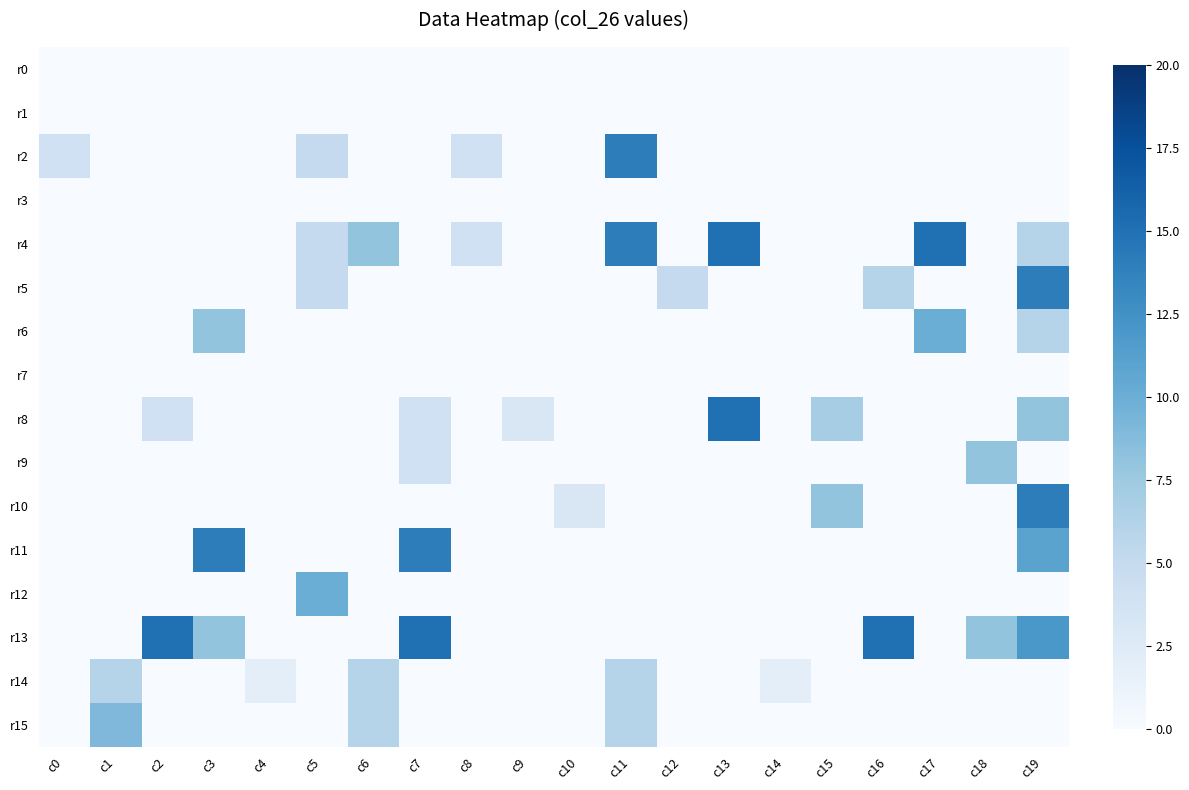

Reading right to left, transcribe all the data shown in this chart.

r0: c19=0	c18=0	c17=0	c16=0	c15=0	c14=0	c13=0	c12=0	c11=0	c10=0	c9=0	c8=0	c7=0	c6=0	c5=0	c4=0	c3=0	c2=0	c1=0	c0=0
r1: c19=0	c18=0	c17=0	c16=0	c15=0	c14=0	c13=0	c12=0	c11=0	c10=0	c9=0	c8=0	c7=0	c6=0	c5=0	c4=0	c3=0	c2=0	c1=0	c0=0
r2: c19=0	c18=0	c17=0	c16=0	c15=0	c14=0	c13=0	c12=0	c11=14	c10=0	c9=0	c8=4	c7=0	c6=0	c5=5	c4=0	c3=0	c2=0	c1=0	c0=4
r3: c19=0	c18=0	c17=0	c16=0	c15=0	c14=0	c13=0	c12=0	c11=0	c10=0	c9=0	c8=0	c7=0	c6=0	c5=0	c4=0	c3=0	c2=0	c1=0	c0=0
r4: c19=6	c18=0	c17=15	c16=0	c15=0	c14=0	c13=15	c12=0	c11=14	c10=0	c9=0	c8=4	c7=0	c6=8	c5=5	c4=0	c3=0	c2=0	c1=0	c0=0
r5: c19=14	c18=0	c17=0	c16=6	c15=0	c14=0	c13=0	c12=5	c11=0	c10=0	c9=0	c8=0	c7=0	c6=0	c5=5	c4=0	c3=0	c2=0	c1=0	c0=0
r6: c19=6	c18=0	c17=10	c16=0	c15=0	c14=0	c13=0	c12=0	c11=0	c10=0	c9=0	c8=0	c7=0	c6=0	c5=0	c4=0	c3=8	c2=0	c1=0	c0=0
r7: c19=0	c18=0	c17=0	c16=0	c15=0	c14=0	c13=0	c12=0	c11=0	c10=0	c9=0	c8=0	c7=0	c6=0	c5=0	c4=0	c3=0	c2=0	c1=0	c0=0
r8: c19=8	c18=0	c17=0	c16=0	c15=7	c14=0	c13=15	c12=0	c11=0	c10=0	c9=3	c8=0	c7=4	c6=0	c5=0	c4=0	c3=0	c2=4	c1=0	c0=0
r9: c19=0	c18=8	c17=0	c16=0	c15=0	c14=0	c13=0	c12=0	c11=0	c10=0	c9=0	c8=0	c7=4	c6=0	c5=0	c4=0	c3=0	c2=0	c1=0	c0=0
r10: c19=14	c18=0	c17=0	c16=0	c15=8	c14=0	c13=0	c12=0	c11=0	c10=3	c9=0	c8=0	c7=0	c6=0	c5=0	c4=0	c3=0	c2=0	c1=0	c0=0
r11: c19=11	c18=0	c17=0	c16=0	c15=0	c14=0	c13=0	c12=0	c11=0	c10=0	c9=0	c8=0	c7=14	c6=0	c5=0	c4=0	c3=14	c2=0	c1=0	c0=0
r12: c19=0	c18=0	c17=0	c16=0	c15=0	c14=0	c13=0	c12=0	c11=0	c10=0	c9=0	c8=0	c7=0	c6=0	c5=10	c4=0	c3=0	c2=0	c1=0	c0=0
r13: c19=12	c18=8	c17=0	c16=15	c15=0	c14=0	c13=0	c12=0	c11=0	c10=0	c9=0	c8=0	c7=15	c6=0	c5=0	c4=0	c3=8	c2=15	c1=0	c0=0
r14: c19=0	c18=0	c17=0	c16=0	c15=0	c14=2	c13=0	c12=0	c11=6	c10=0	c9=0	c8=0	c7=0	c6=6	c5=0	c4=2	c3=0	c2=0	c1=6	c0=0
r15: c19=0	c18=0	c17=0	c16=0	c15=0	c14=0	c13=0	c12=0	c11=6	c10=0	c9=0	c8=0	c7=0	c6=6	c5=0	c4=0	c3=0	c2=0	c1=9	c0=0